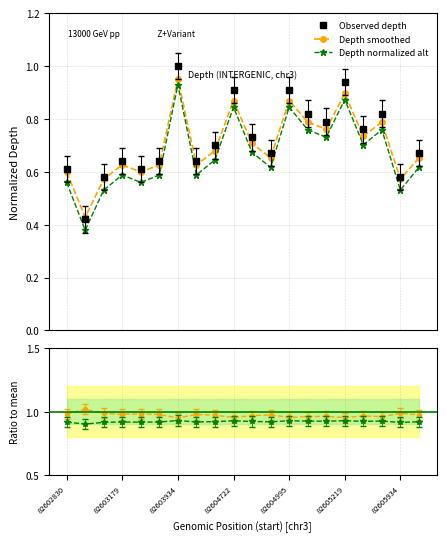

Reading left to right, list all the values displayed in this chart.

Observed depth: 82602830=0.6	82603179=0.4	82603934=0.6	82604722=0.6	82604995=0.6	82605219=0.6	82605934=1.0	7=0.6	8=0.7	9=0.9	10=0.7	11=0.7	12=0.9	13=0.8	14=0.8	15=0.9	16=0.8	17=0.8	18=0.6	19=0.7
Depth smoothed: 82602830=0.6	82603179=0.4	82603934=0.6	82604722=0.6	82604995=0.6	82605219=0.6	82605934=1.0	7=0.6	8=0.7	9=0.9	10=0.7	11=0.7	12=0.9	13=0.8	14=0.8	15=0.9	16=0.7	17=0.8	18=0.6	19=0.7
Depth normalized alt: 82602830=0.6	82603179=0.4	82603934=0.5	82604722=0.6	82604995=0.6	82605219=0.6	82605934=0.9	7=0.6	8=0.6	9=0.8	10=0.7	11=0.6	12=0.8	13=0.8	14=0.7	15=0.9	16=0.7	17=0.8	18=0.5	19=0.6
Ratio smoothed: 82602830=1.0	82603179=1.0	82603934=1.0	82604722=1.0	82604995=1.0	82605219=1.0	82605934=1.0	7=1.0	8=1.0	9=1.0	10=1.0	11=1.0	12=1.0	13=1.0	14=1.0	15=1.0	16=1.0	17=1.0	18=1.0	19=1.0
Ratio alt: 82602830=0.9	82603179=0.9	82603934=0.9	82604722=0.9	82604995=0.9	82605219=0.9	82605934=0.9	7=0.9	8=0.9	9=0.9	10=0.9	11=0.9	12=0.9	13=0.9	14=0.9	15=0.9	16=0.9	17=0.9	18=0.9	19=0.9